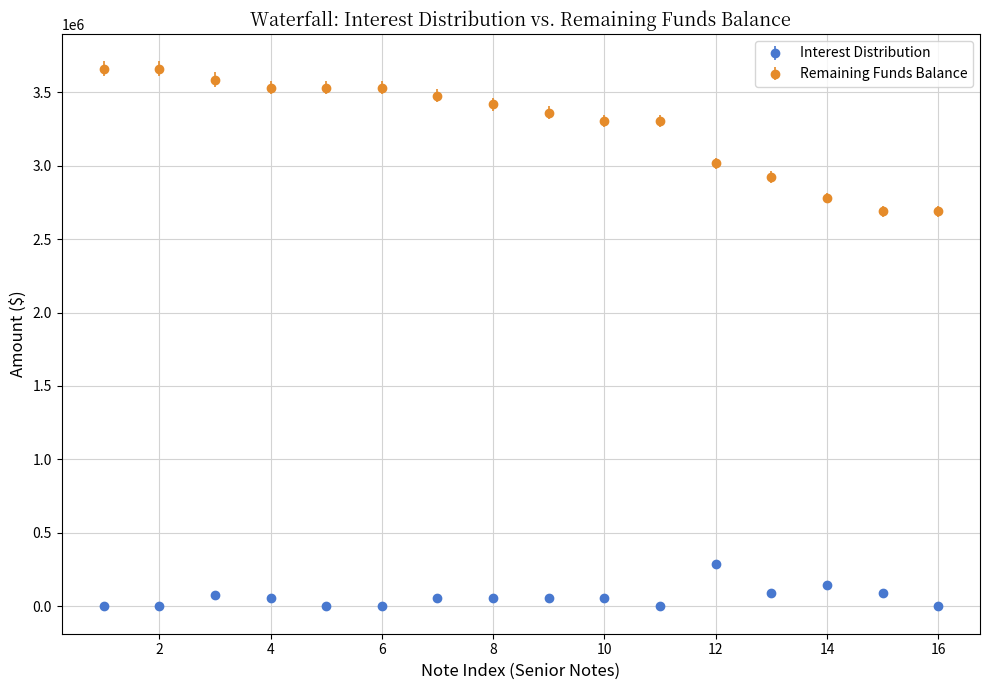

At how many categories does at least one series exceed 1851757?

16